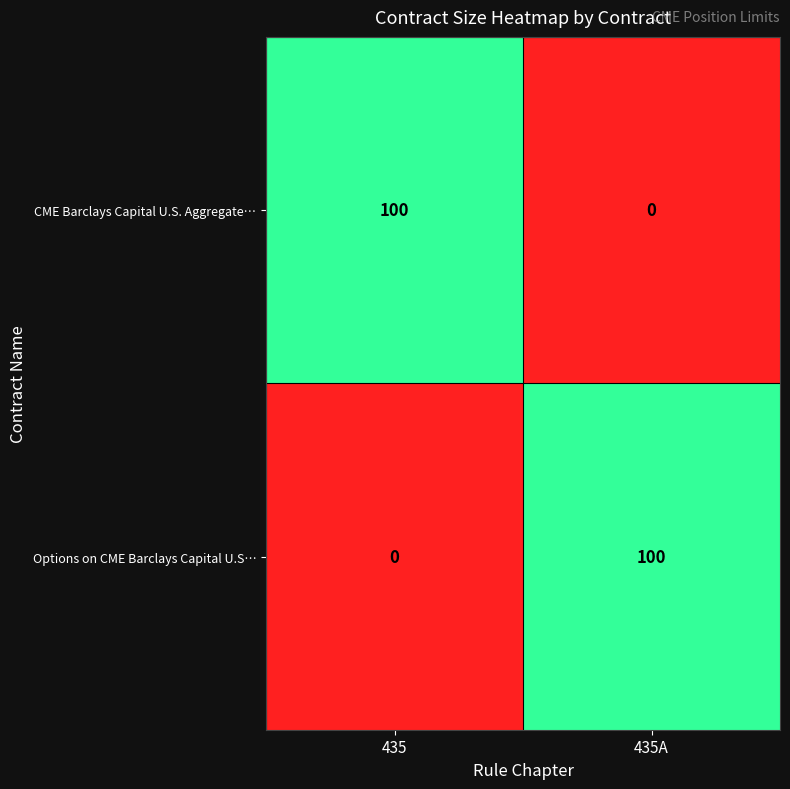

Rank the series at 435 from highest to lowest value.

CME Barclays Capital U.S. Aggregate…, Options on CME Barclays Capital U.S…